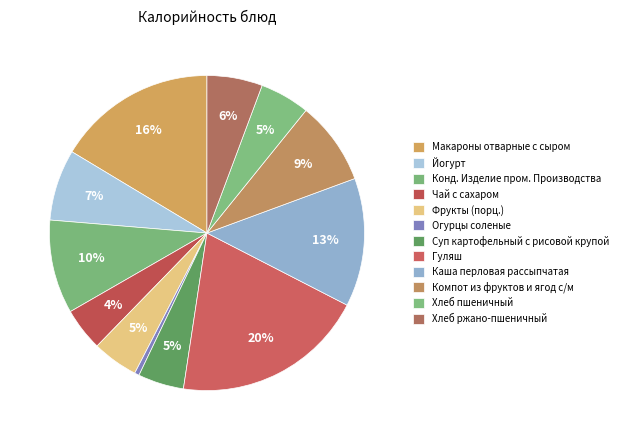

Is it true that Суп картофельный с рисовой крупой is 5% of the pie?

True